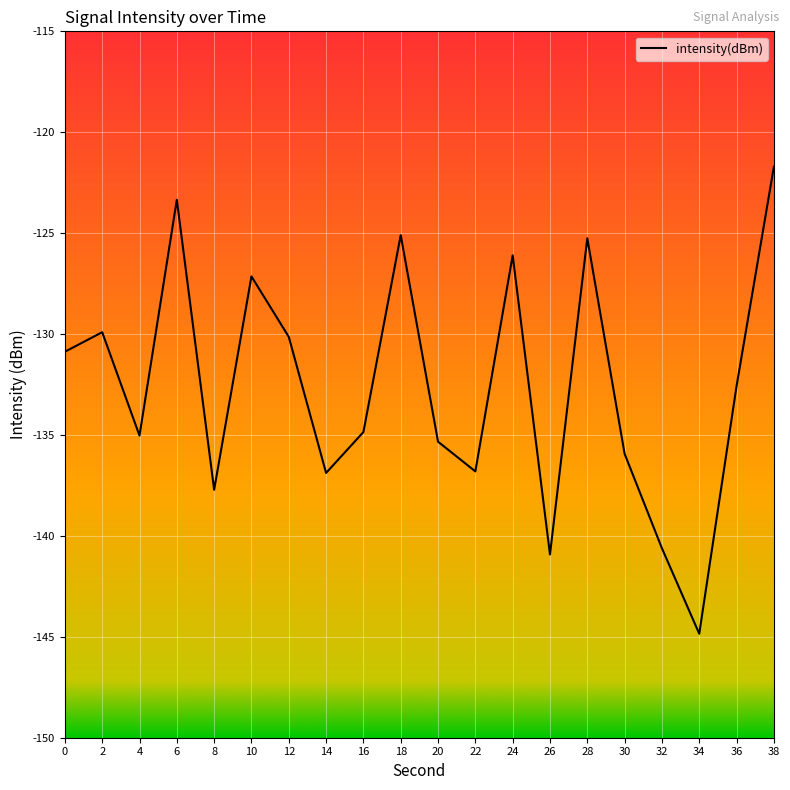

What is the maximum value shown in the chart?

-121.7